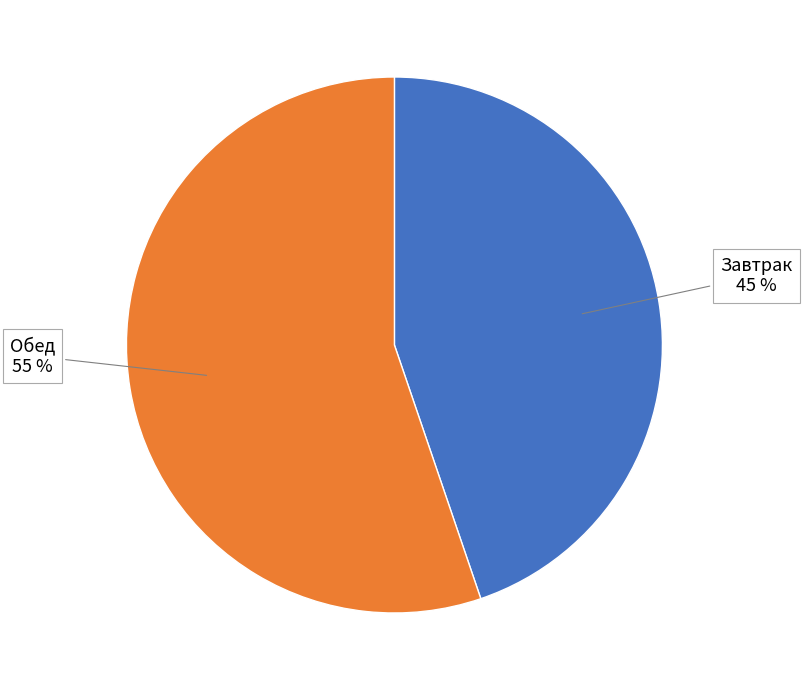

Does any single category account for the majority?

Yes